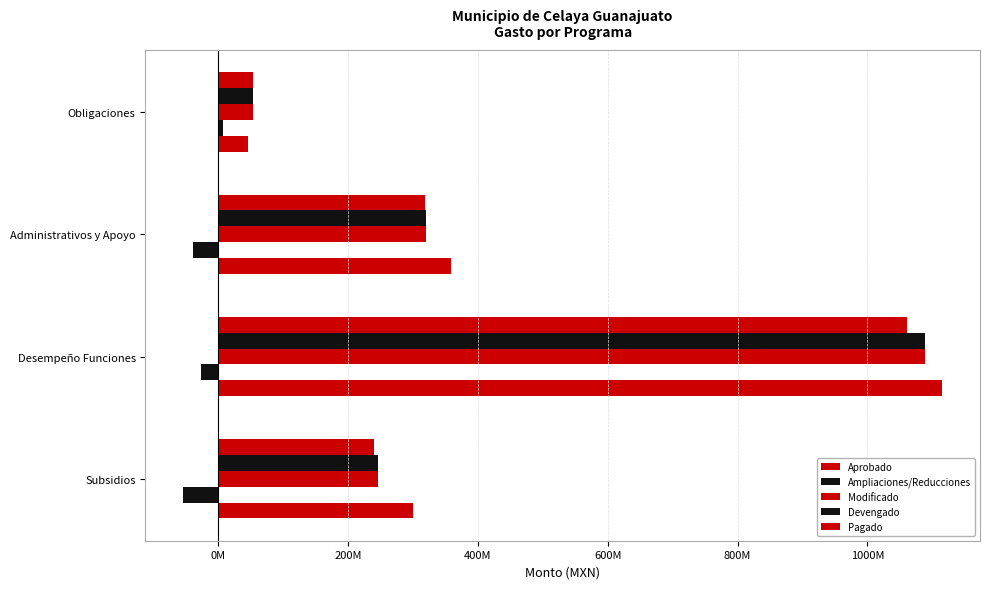

How many groups of bars are there?

4